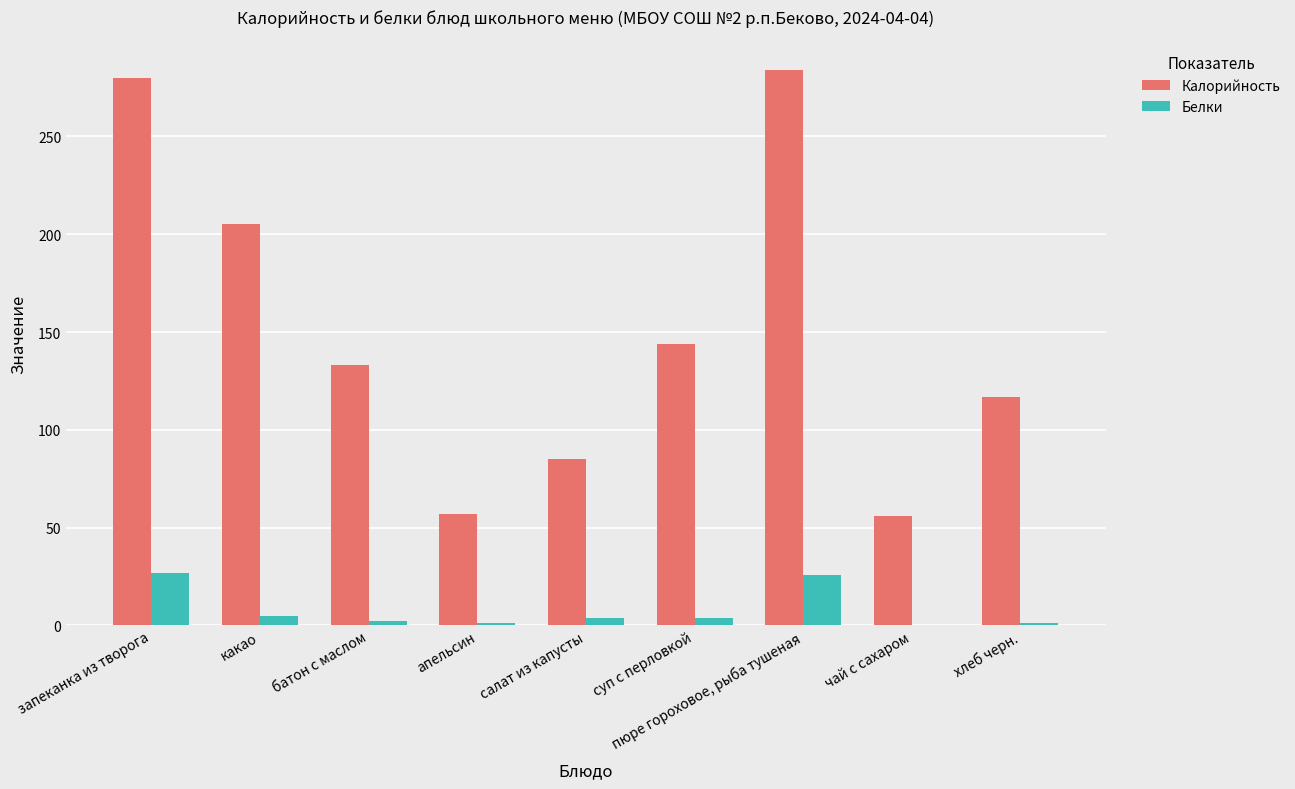

The value of Калорийность at пюре гороховое, рыба тушеная is 84. True or false?

False